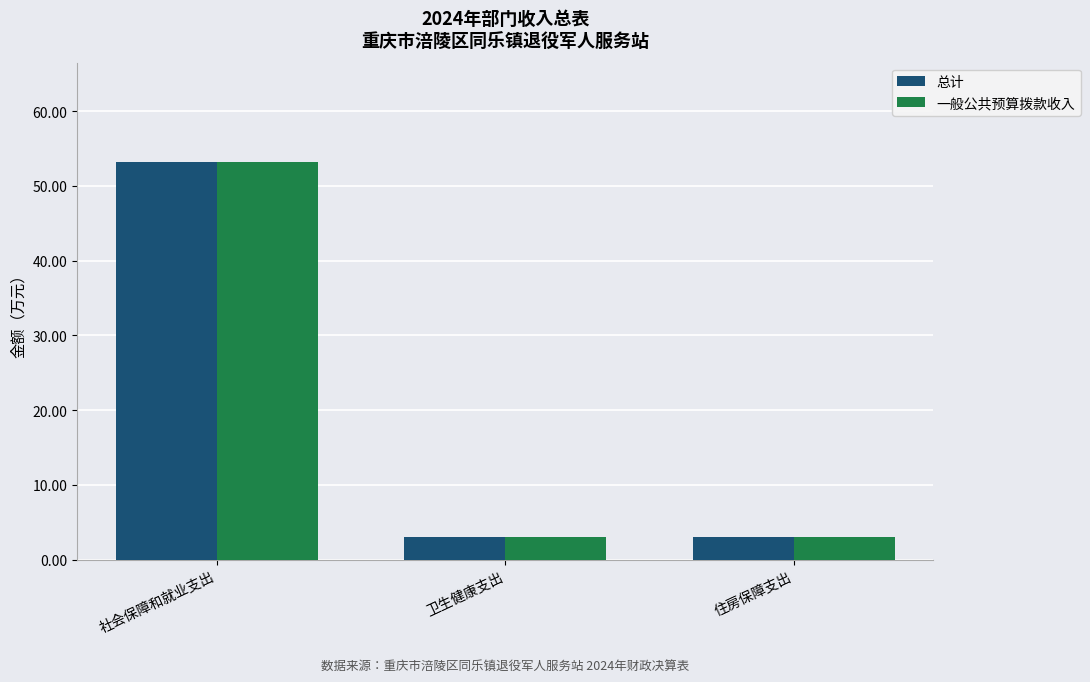

What is the total value across all series at 住房保障支出?

5.9